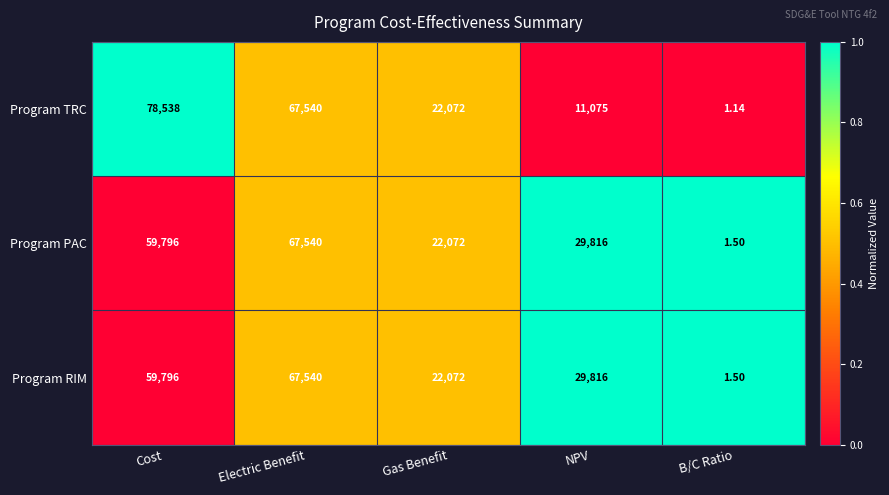

At which category does the chart reach its peak across all series?

Cost